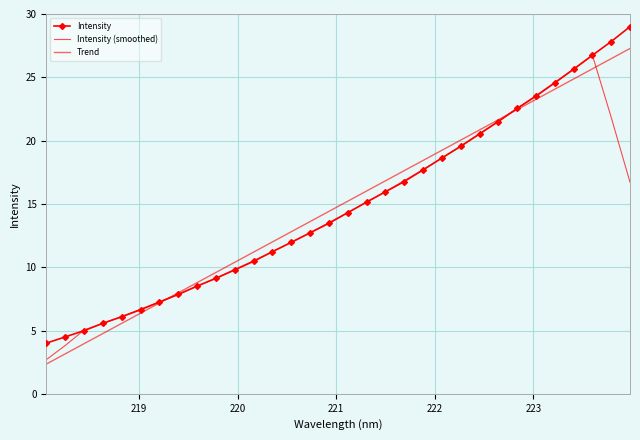

True or false: Intensity (smoothed) has more than 0 interior local peaks.

True